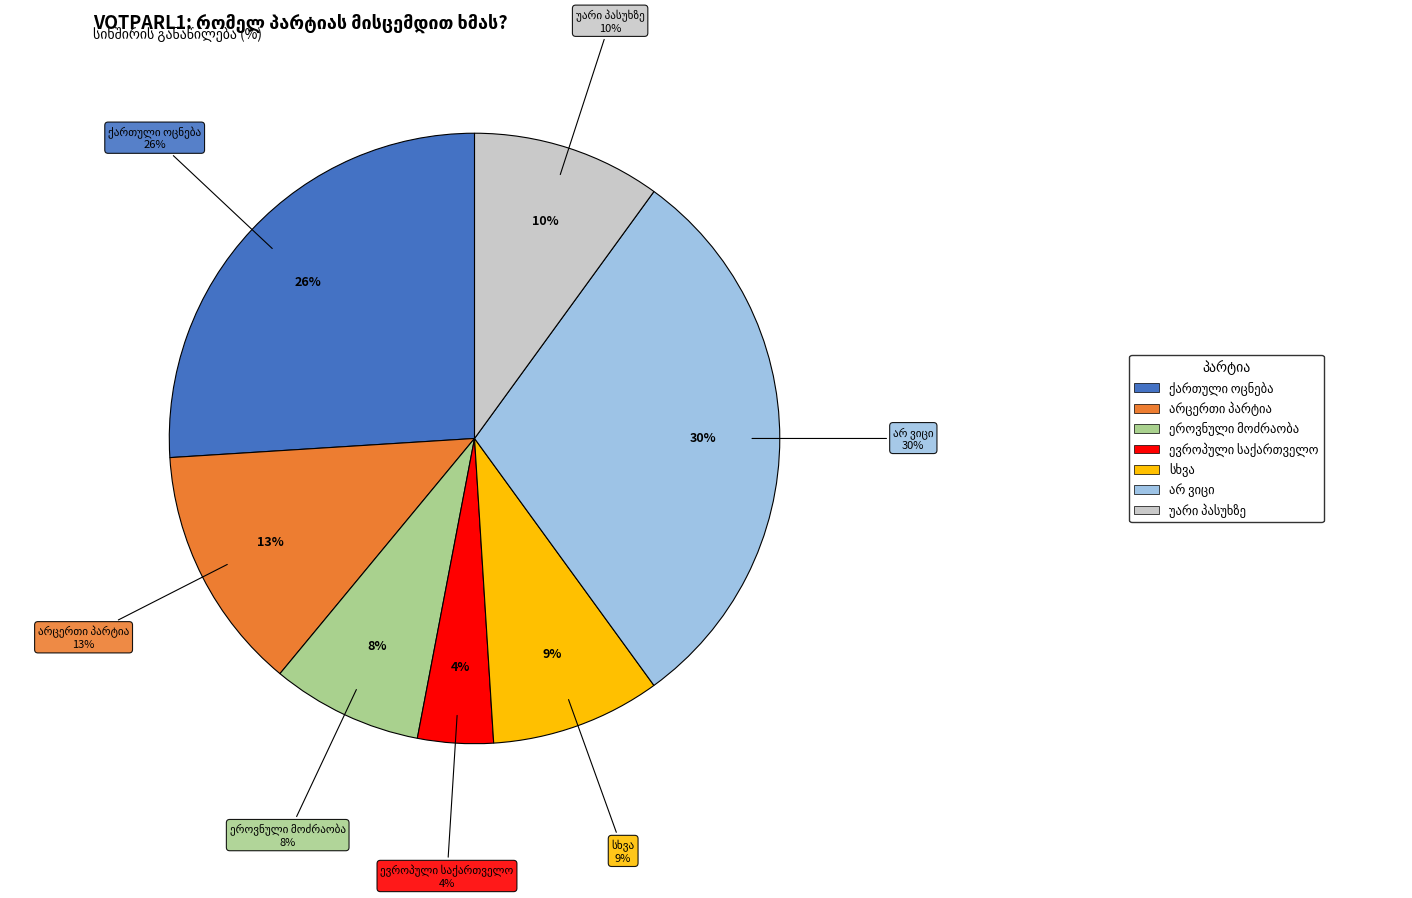

True or false: სხვა accounts for 1% of the total.

False